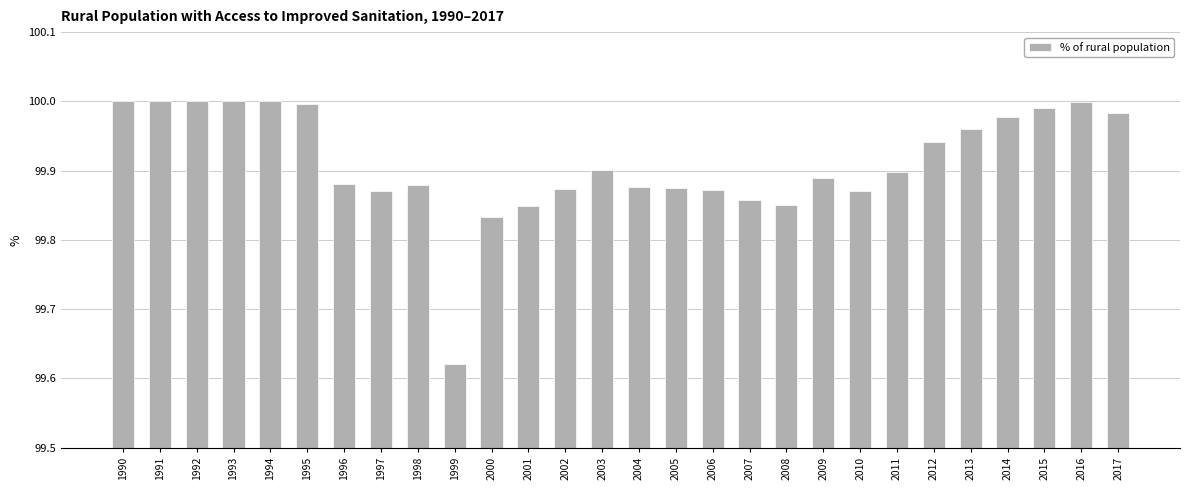

Which has a higher value, 2005 or 1993?

1993